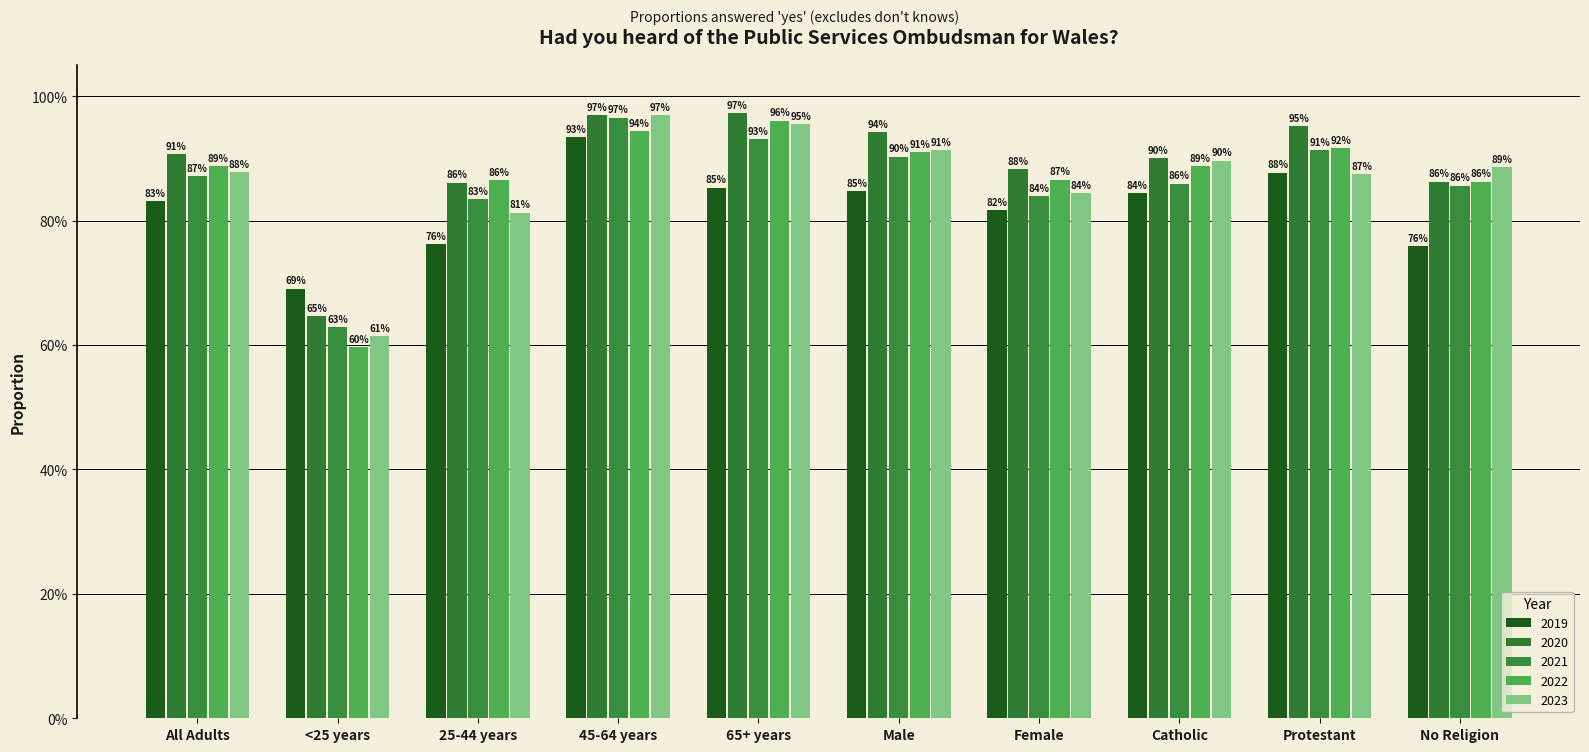

Does the chart contain any negative values?

No